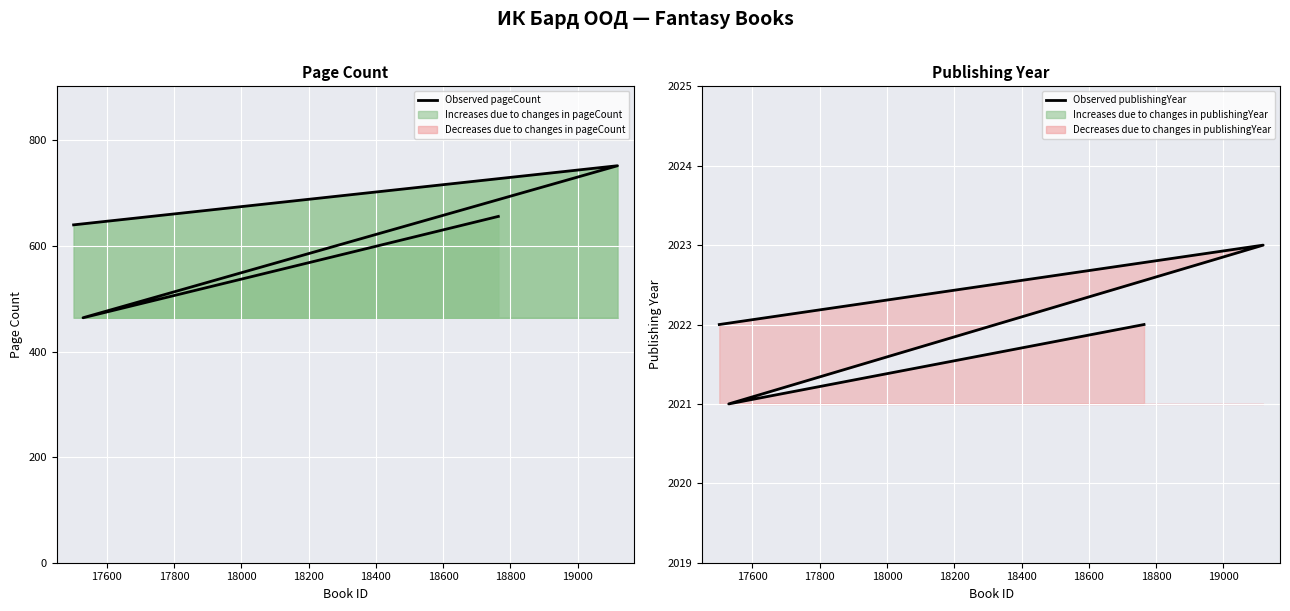

The value of Observed publishingYear at 17800 is 2872. True or false?

False